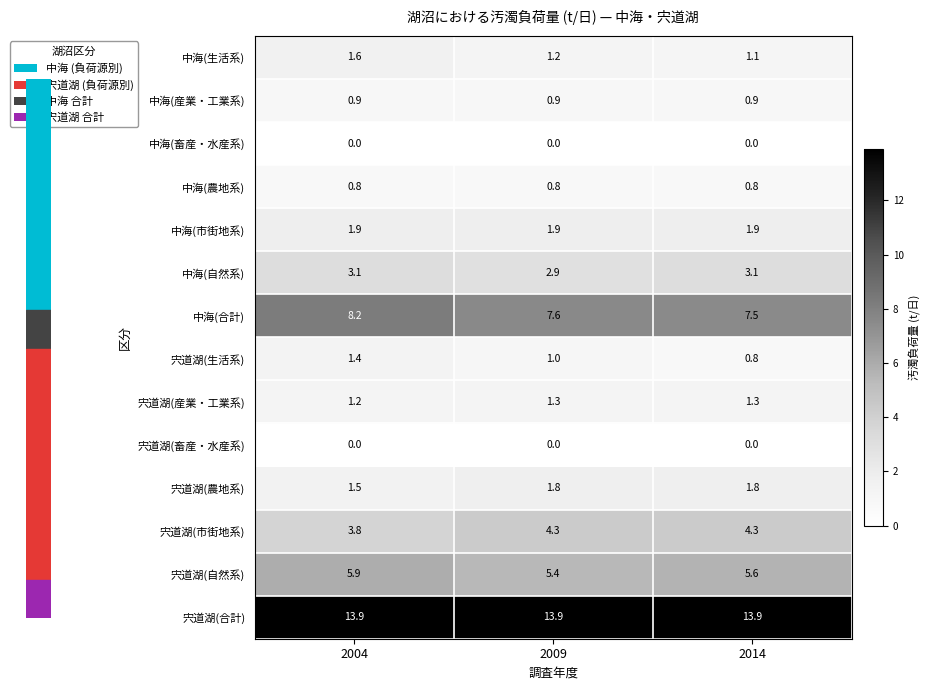

Is it true that 中海(市街地系) equals 3.1 at 2009?

False